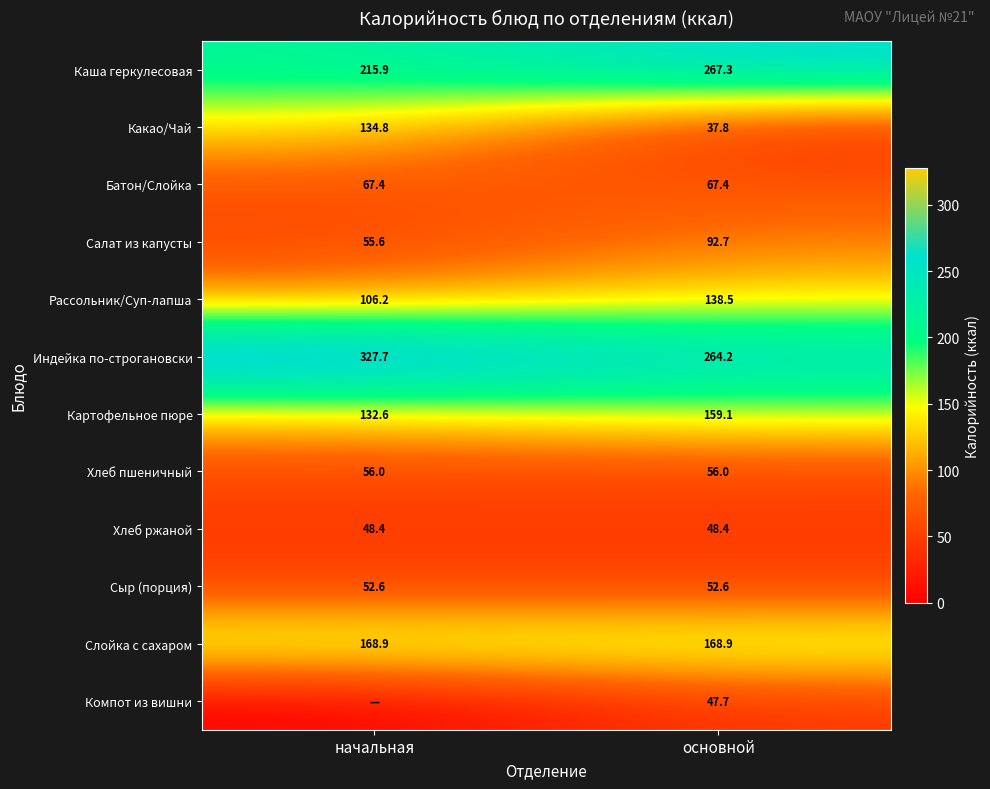

Between основной and начальная, which is larger?

основной